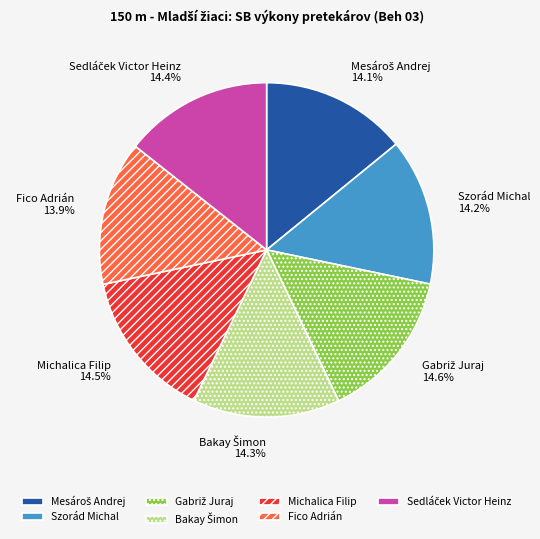

Does any single category account for the majority?

No